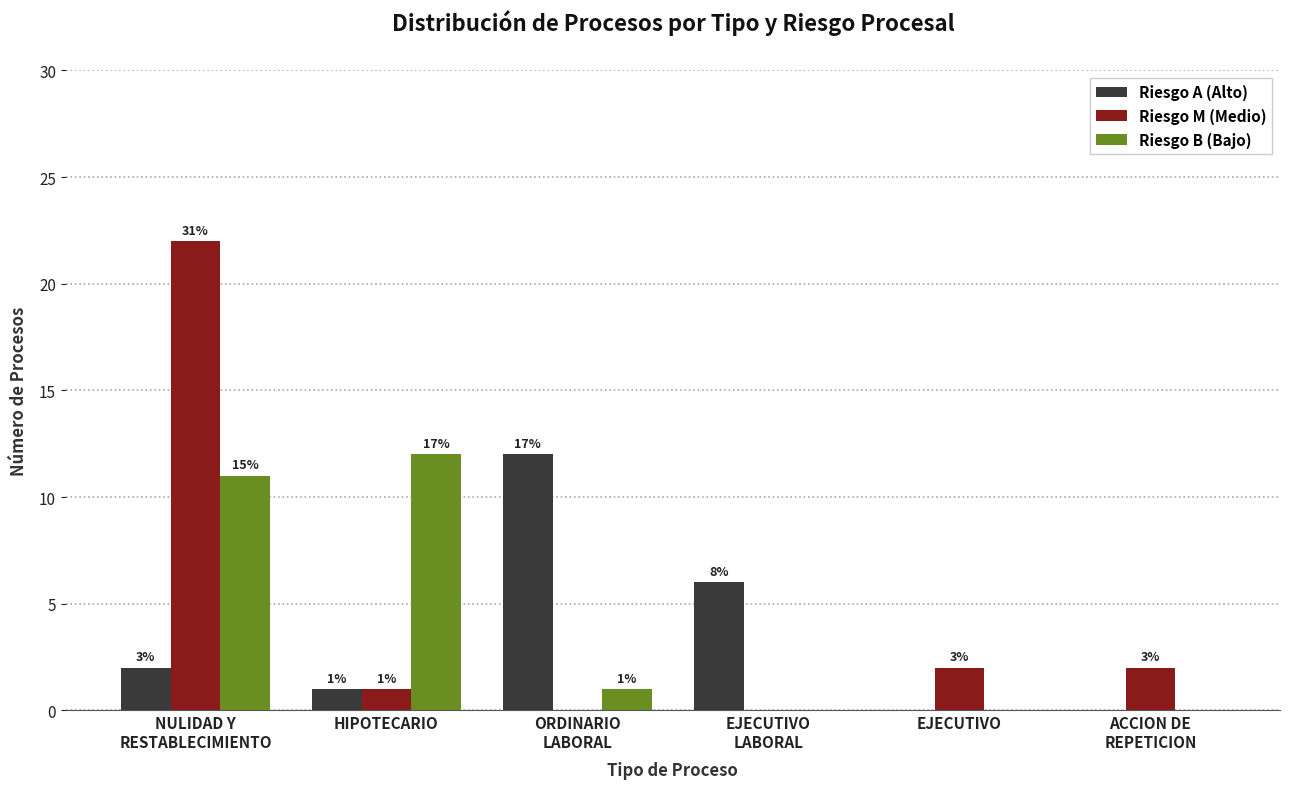

At ORDINARIO
LABORAL, list the series in order from smallest to largest.

Riesgo M (Medio), Riesgo B (Bajo), Riesgo A (Alto)